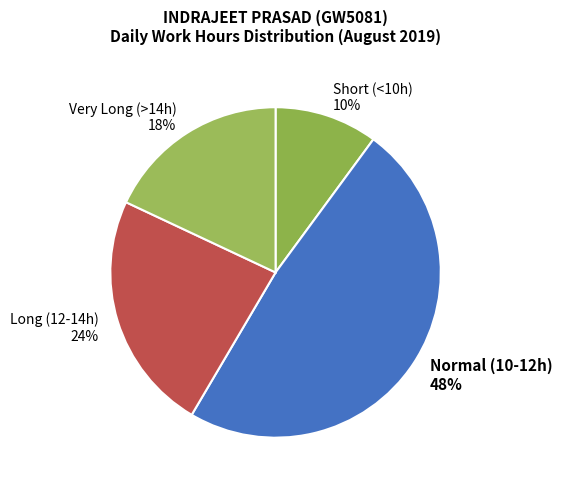

Which has a higher value, Short (<10h) 10% or Long (12-14h) 24%?

Long (12-14h) 24%